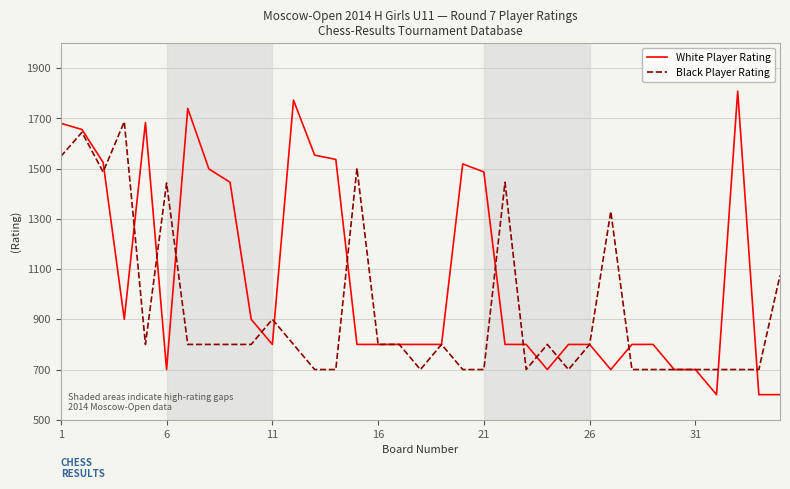

What is the smallest value displayed?

600